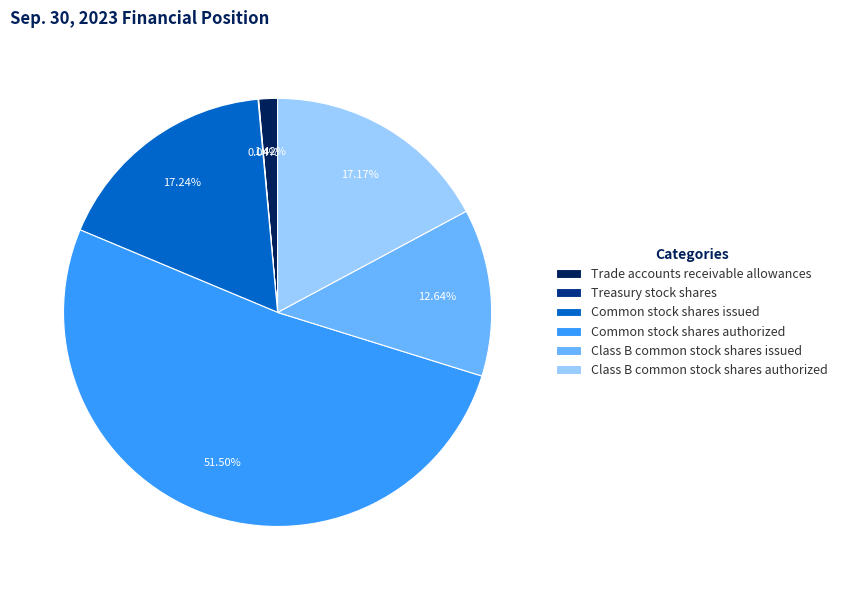

Between Class B common stock shares authorized and Class B common stock shares issued, which is larger?

Class B common stock shares authorized